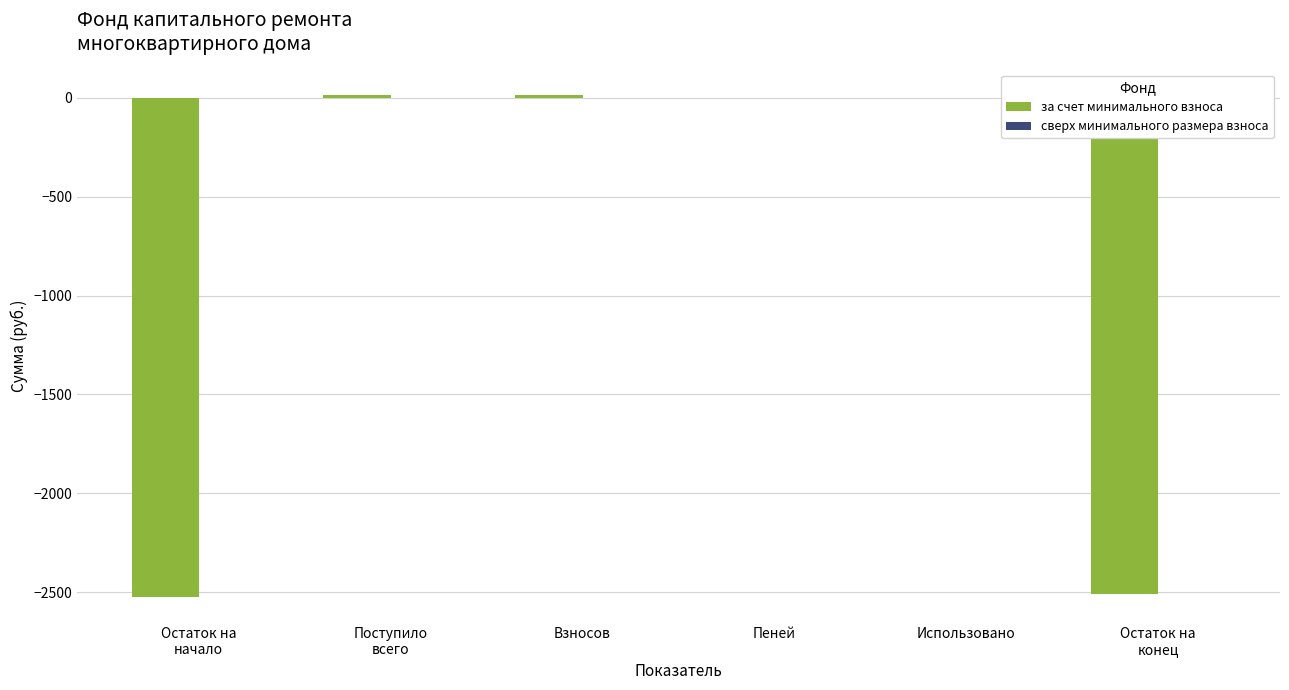

Where is the data nearest to the value -1255?

Использовано